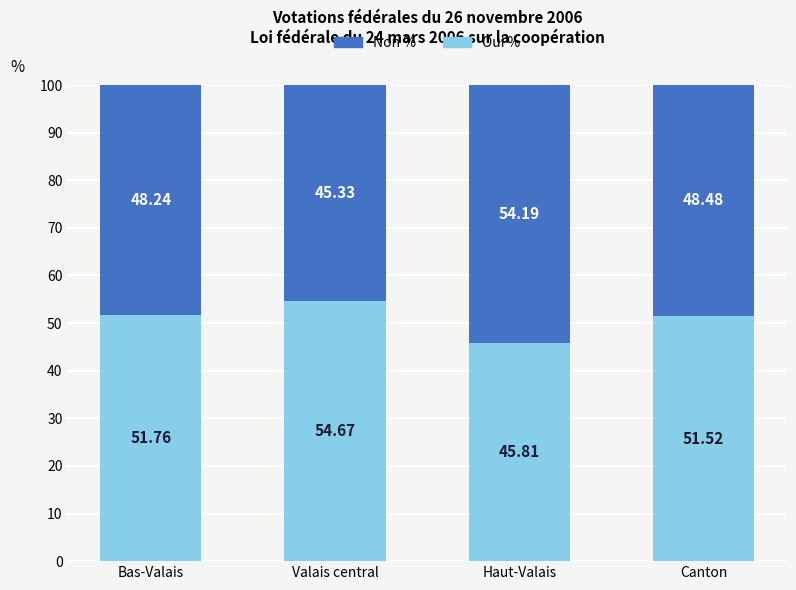

Rank the categories by Non % value from highest to lowest.

Valais central, Bas-Valais, Canton, Haut-Valais